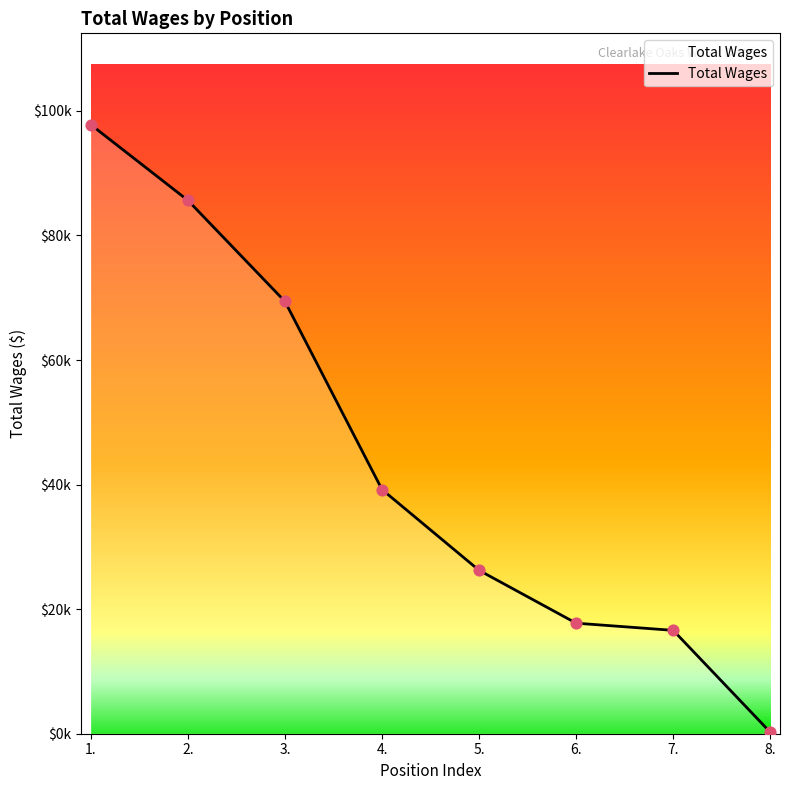

Between 1. and 5., which is larger?

1.